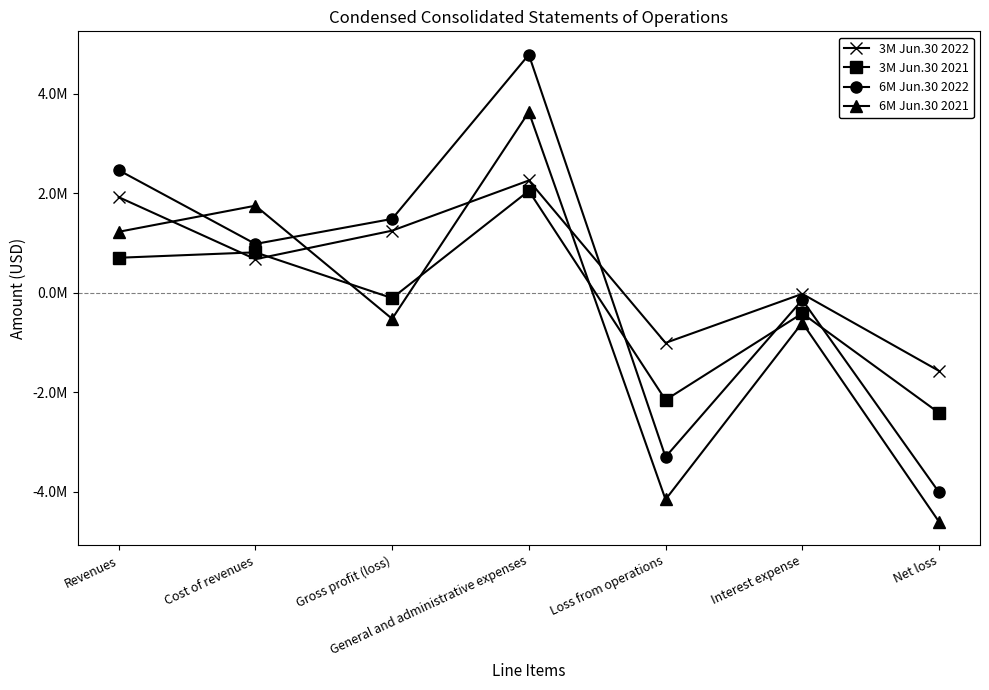

How many times do 3M Jun.30 2021 and 6M Jun.30 2022 cross each other?

3